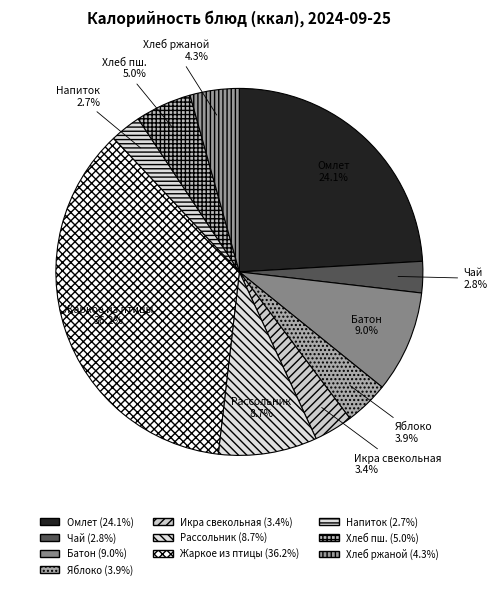

Count the number of slices in the pie.

10